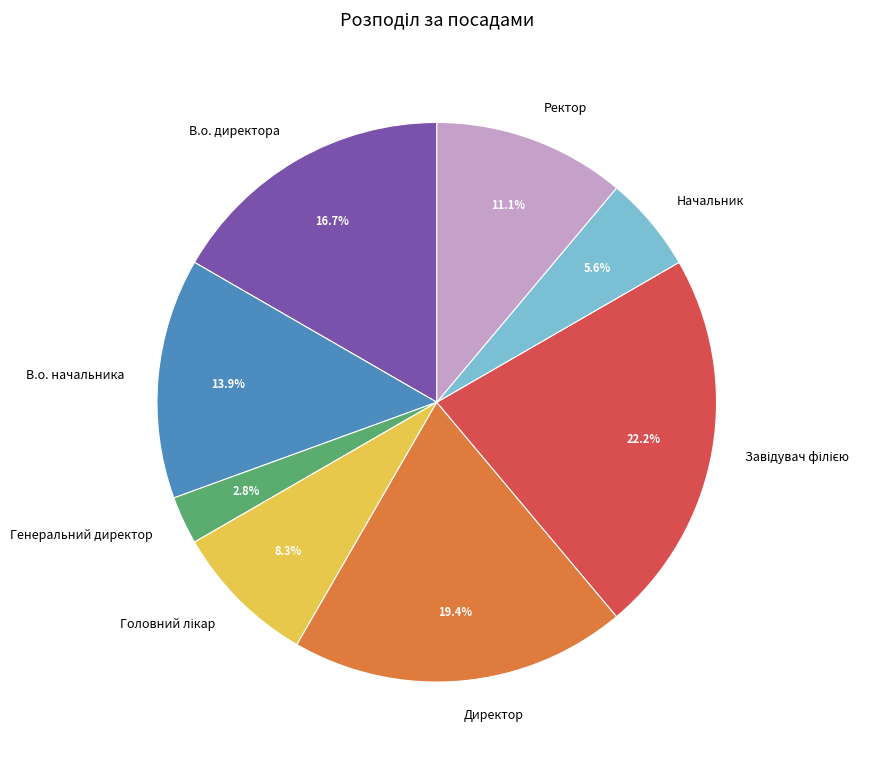

What portion of the pie excludes Ректор?

88.9%